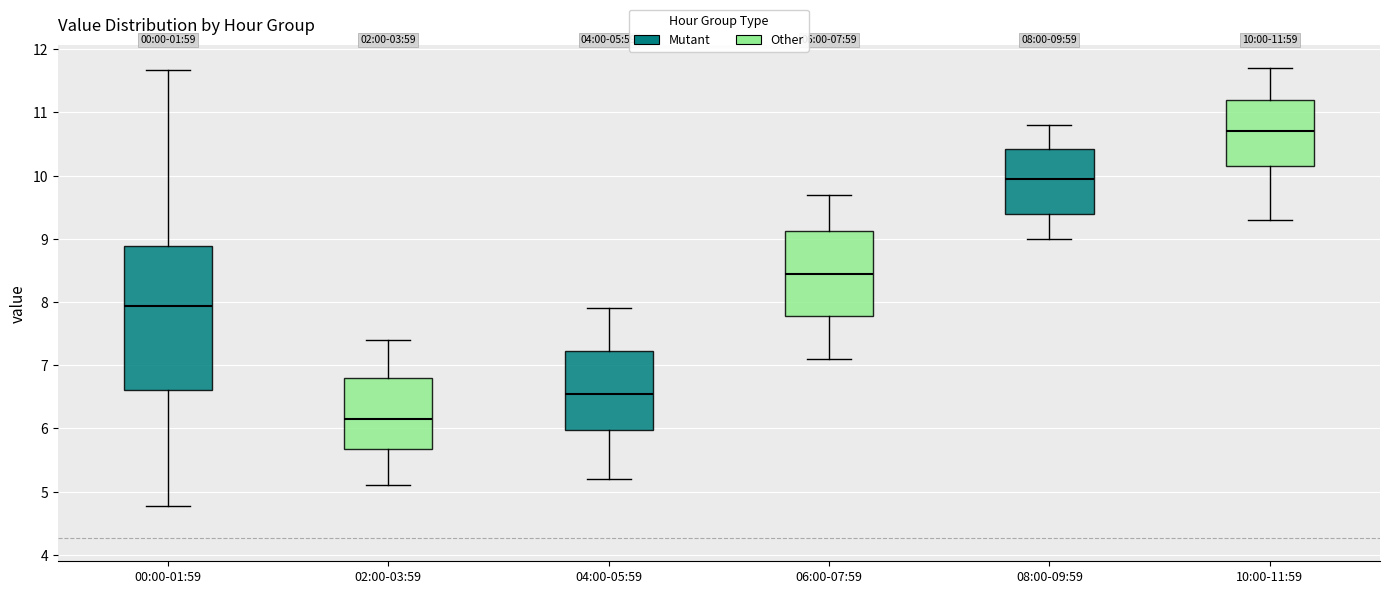

Which box's median line is the highest?

10:00-11:59